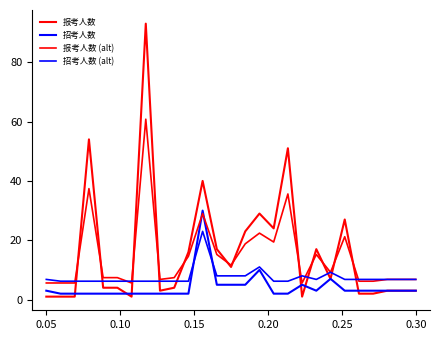

What is the sum of all 招考人数 values?

115.0